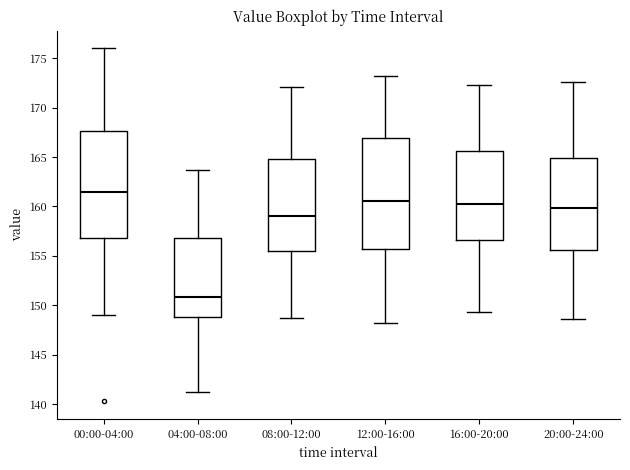

Comparing the boxes themselves (not the whiskers), which one is the tallest?

12:00-16:00